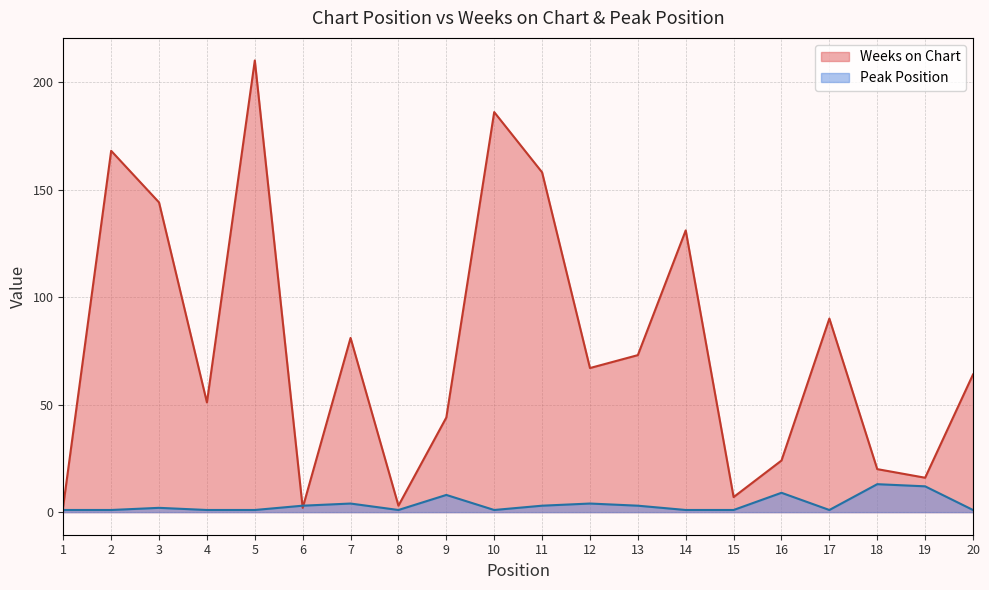

Does the chart have visible grid lines?

Yes